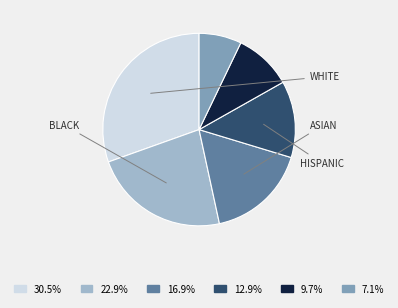

Is there a majority slice in this chart?

No